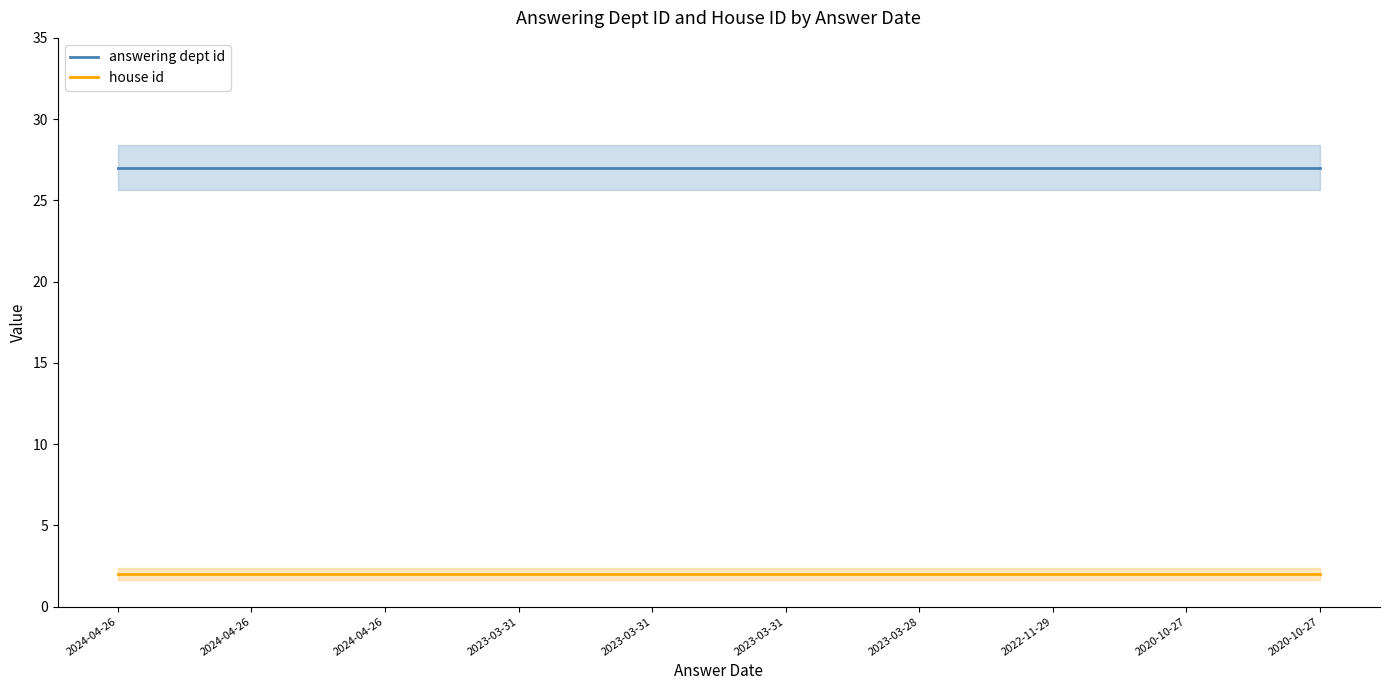

The value of answering dept id at 2020-10-27 is 48. True or false?

False